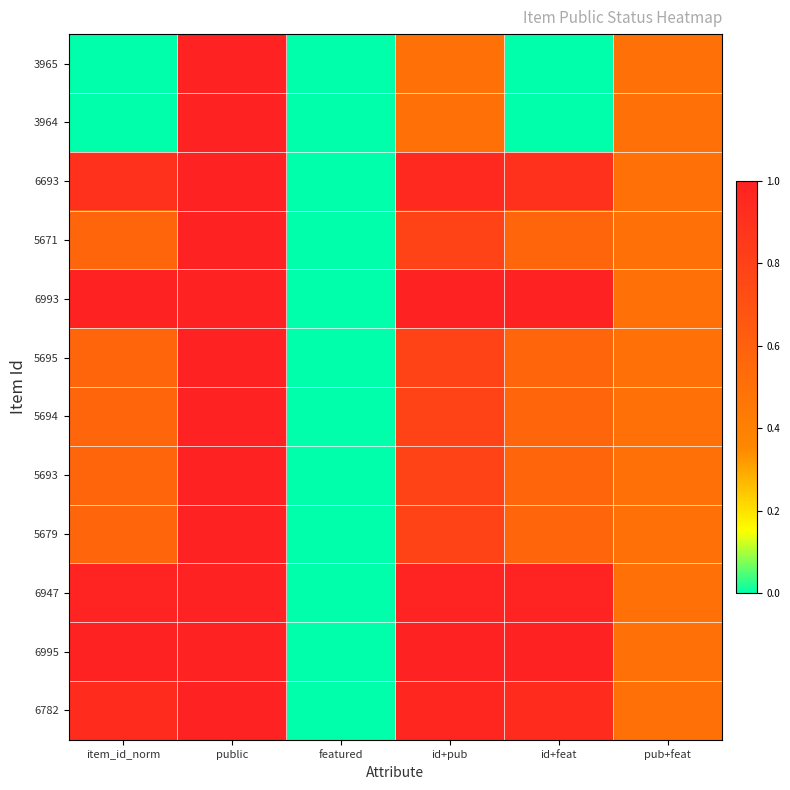

Count the number of categories in the chart.

6